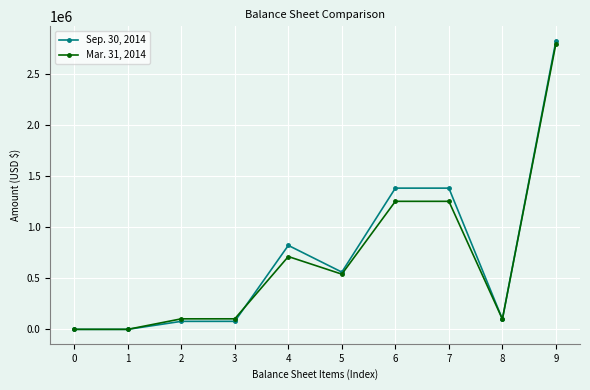

Which series changed the most between 2 and 9?

Sep. 30, 2014